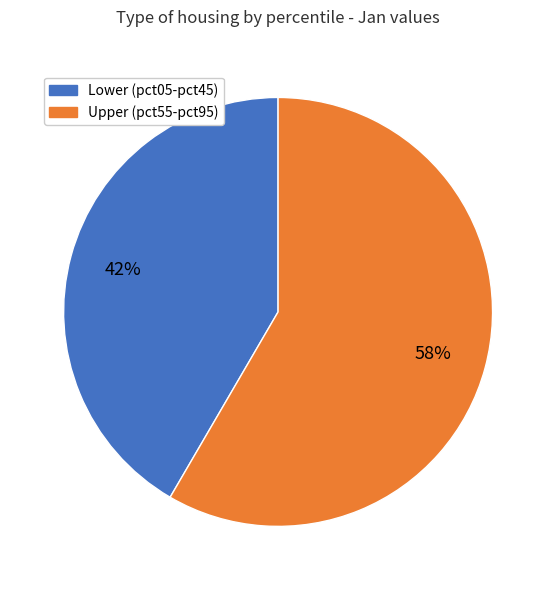

Does any single category account for the majority?

Yes